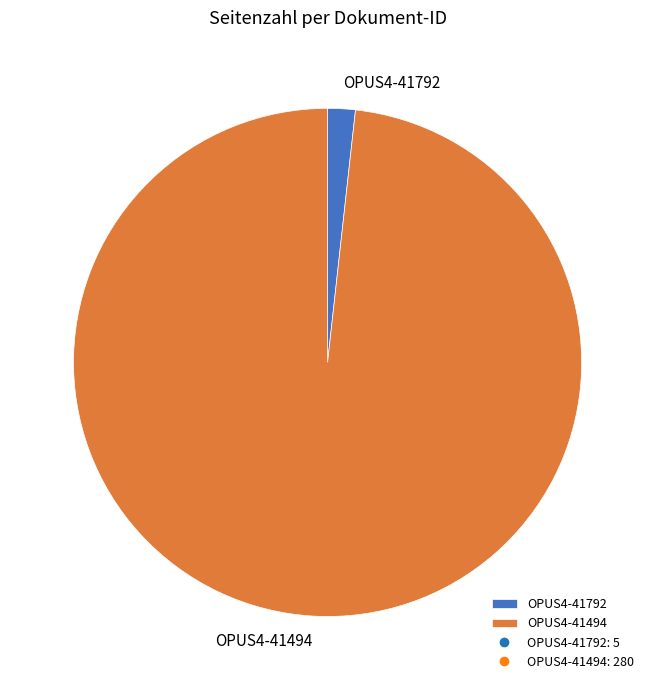

Which slice is the largest?

OPUS4-41494